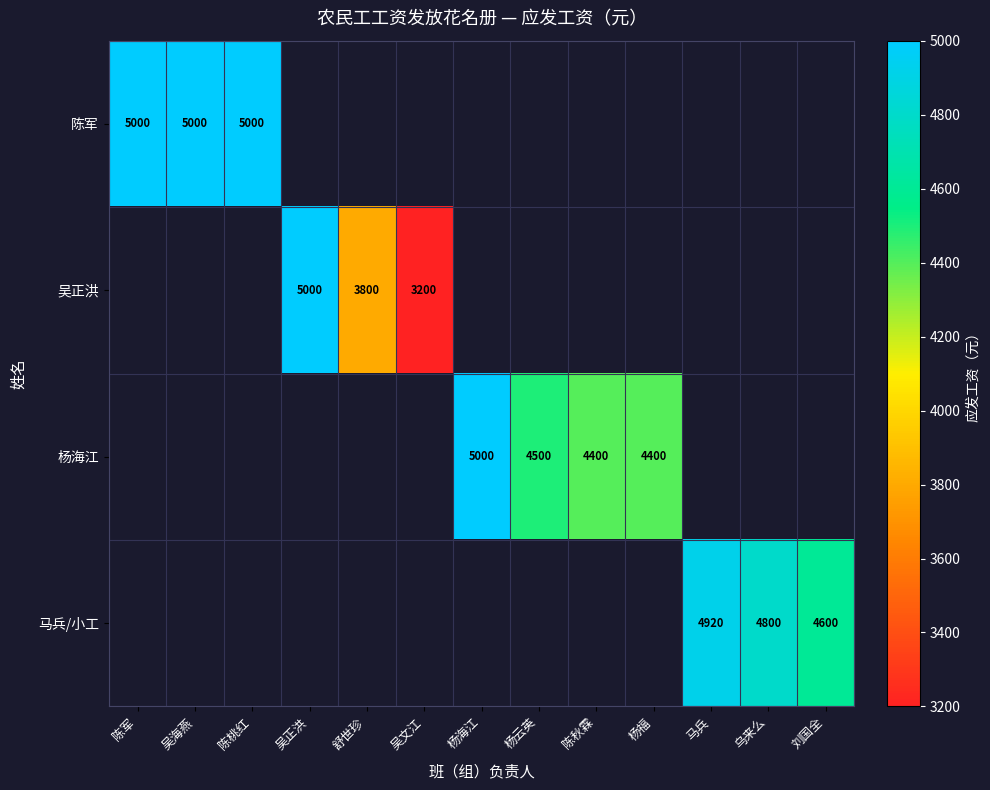

Count the number of categories in the chart.

13